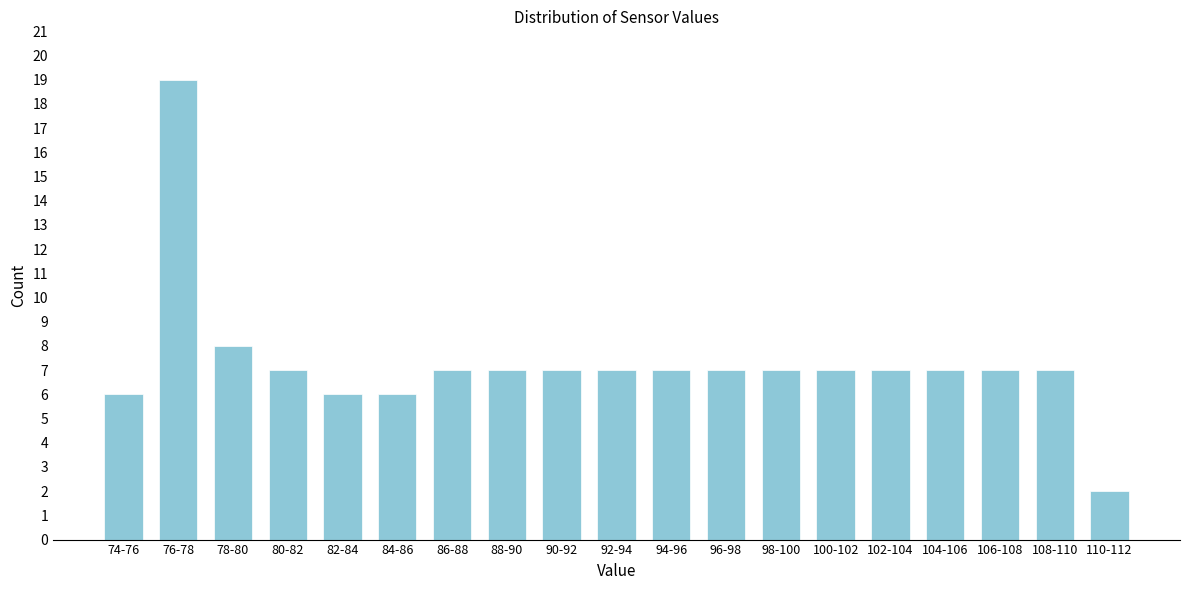

Reading left to right, transcribe all the data shown in this chart.

6	19	8	7	6	6	7	7	7	7	7	7	7	7	7	7	7	7	2